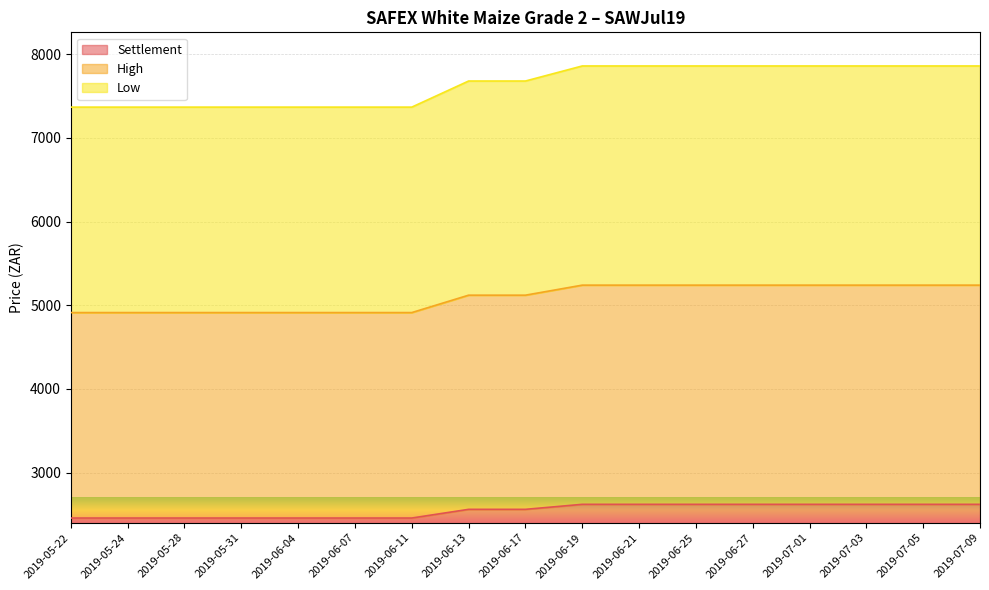

True or false: Low has more than 2 points higher than both neighbors.

False